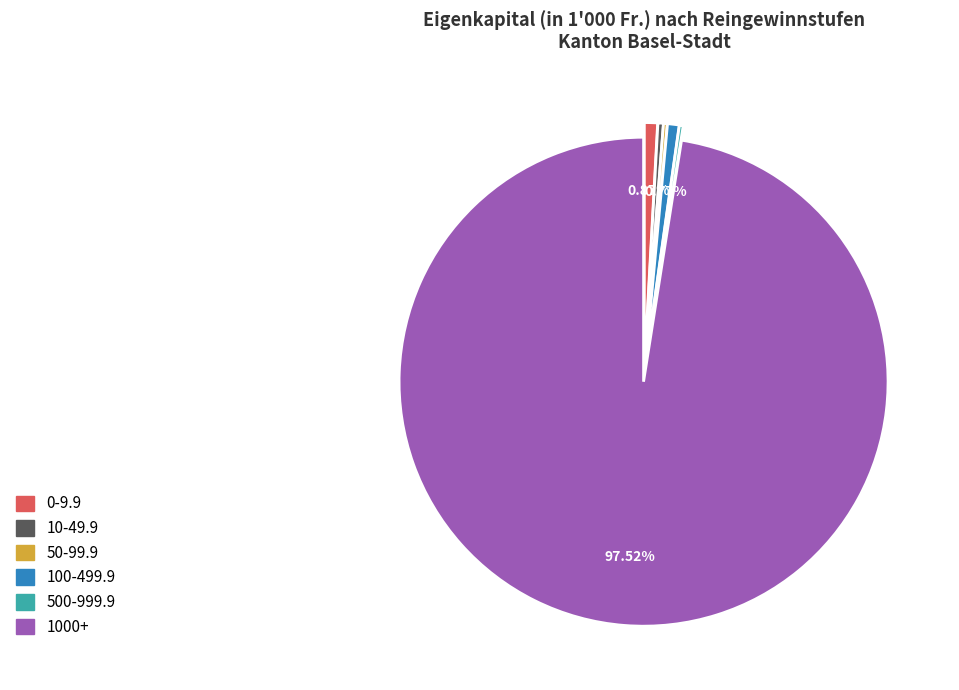

Is 1000+ the majority of the pie?

Yes